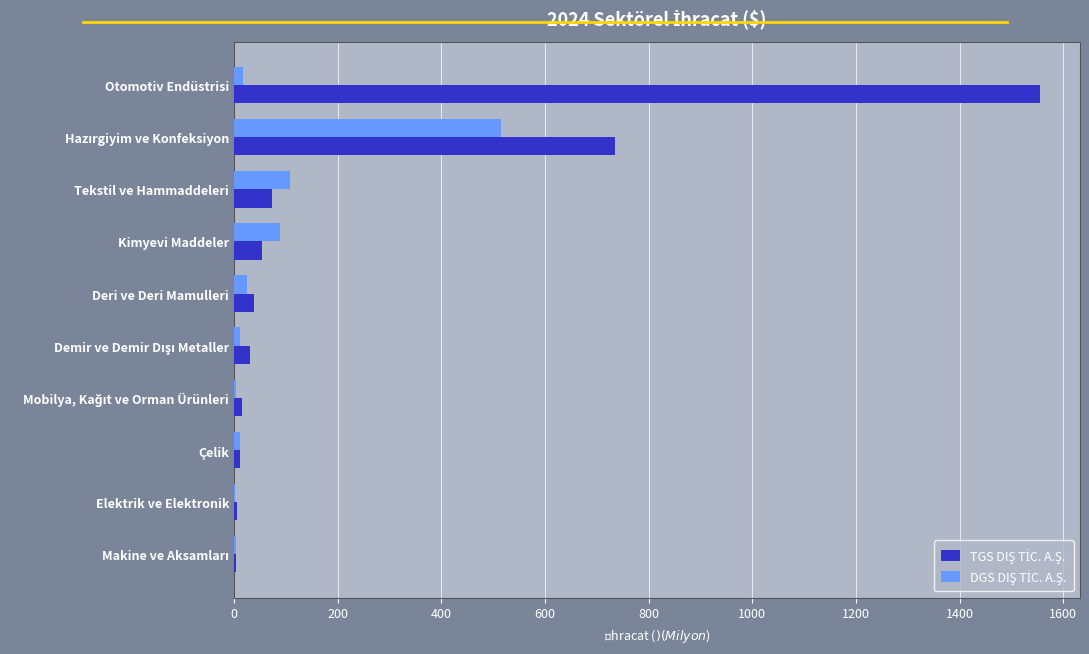

Reading left to right, extract all data points from this chart.

TGS DIŞ TİC. A.Ş.: 1554.4	736.0	73.1	53.4	39.4	31.9	14.8	12.1	6.9	4.3
DGS DIŞ TİC. A.Ş.: 18.1	515.8	107.4	88.8	25.0	11.4	4.6	11.8	1.2	4.6